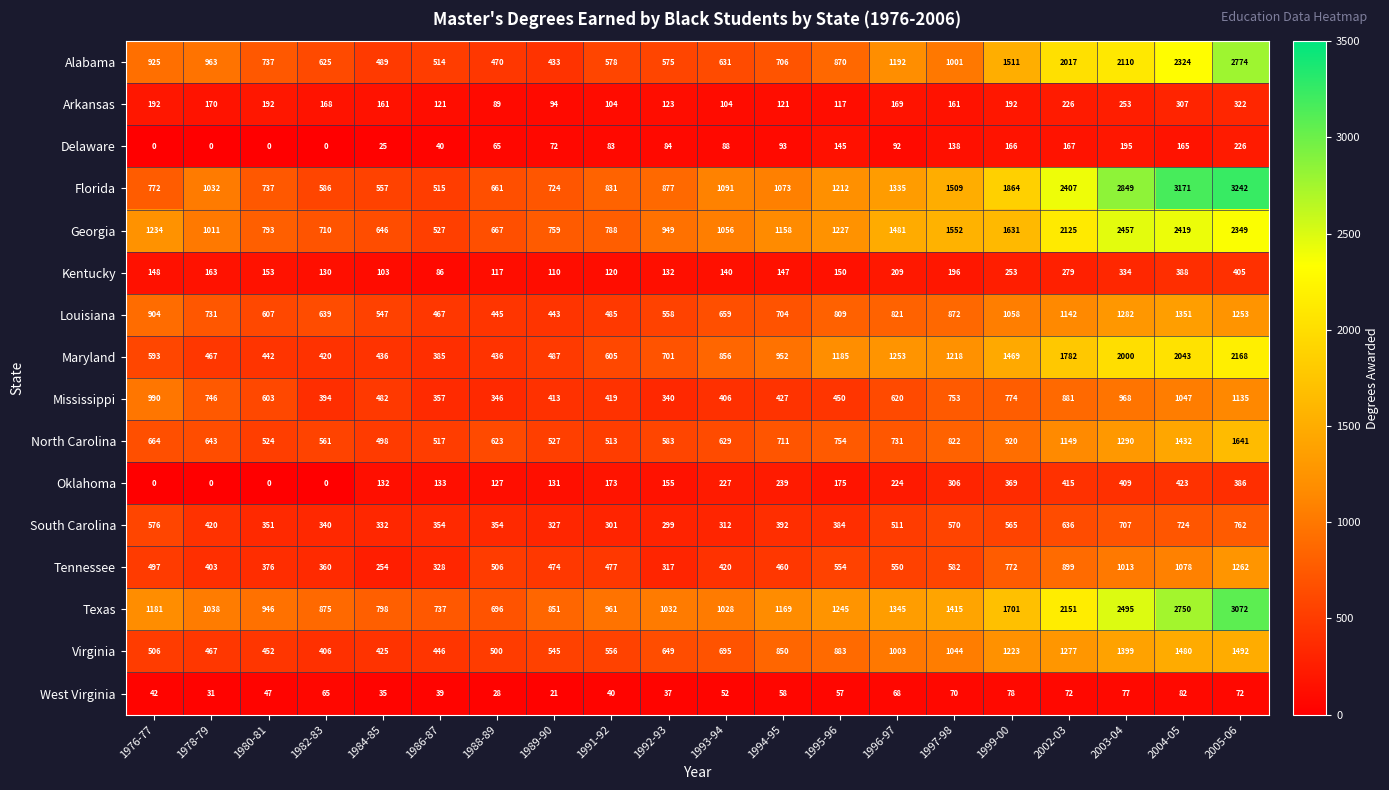

What is the average value of the Texas series?

1374